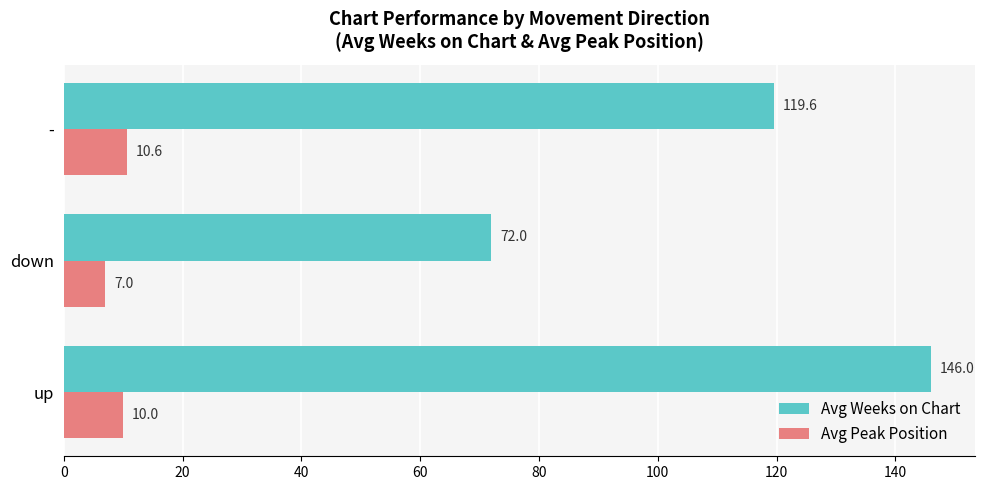

Which series changed the most between up and -?

Avg Weeks on Chart